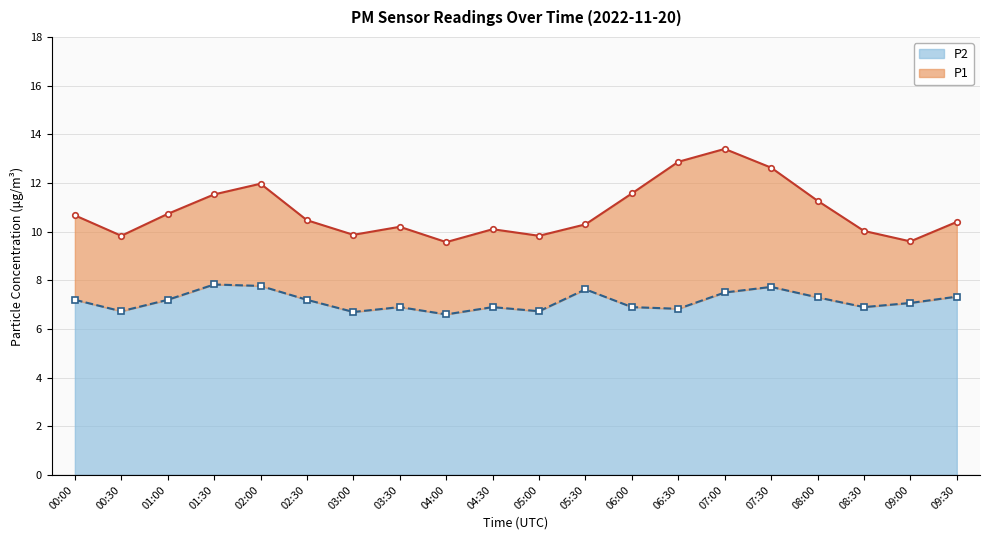

True or false: P1 has more than 2 points higher than both neighbors.

True